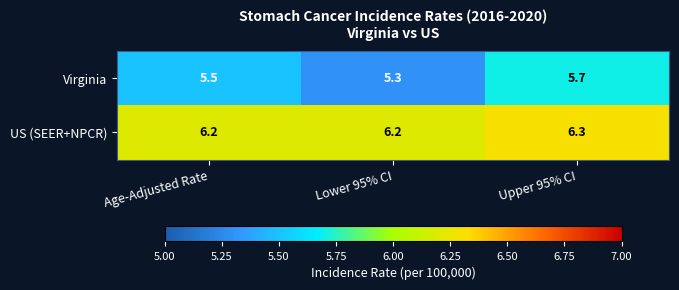

Which series has the largest total across all categories?

US (SEER+NPCR)